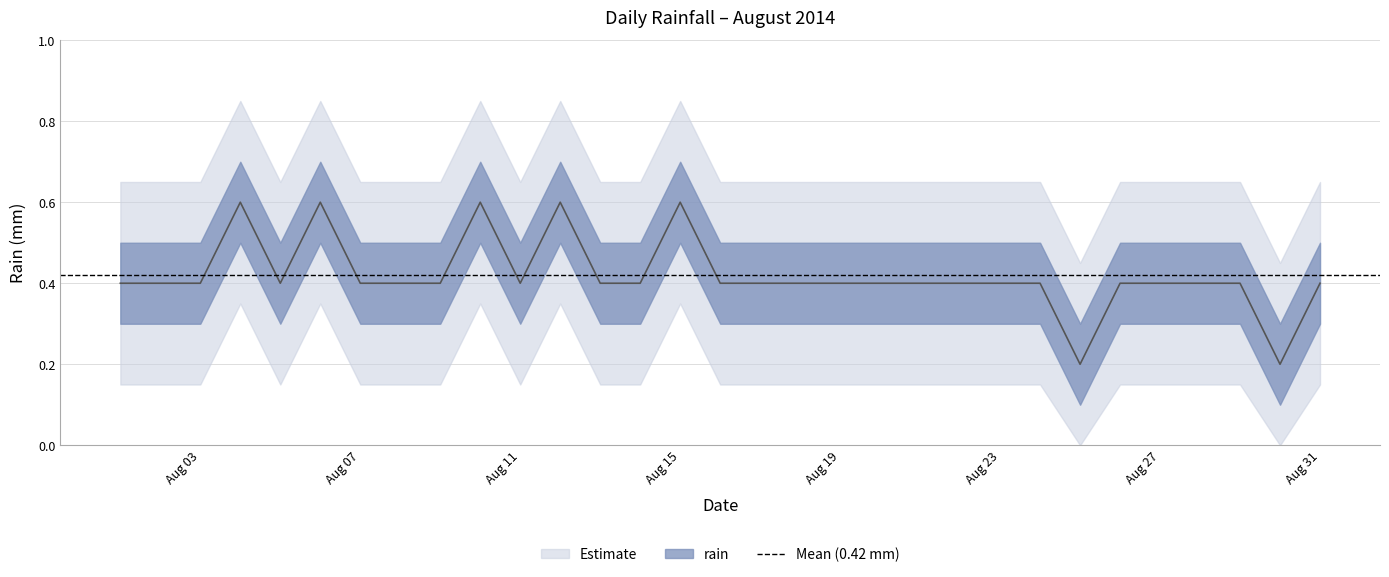

How many categories are shown in the chart?

31